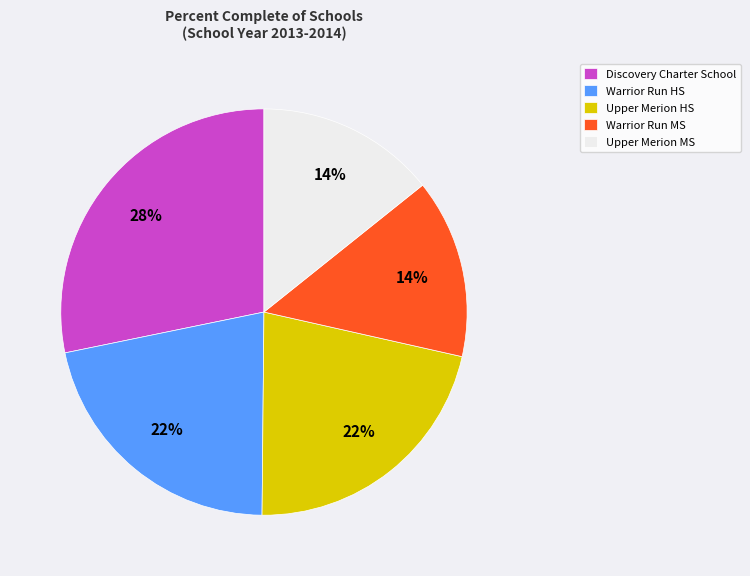

Do Upper Merion MS and Warrior Run MS together represent more than half of the pie?

No